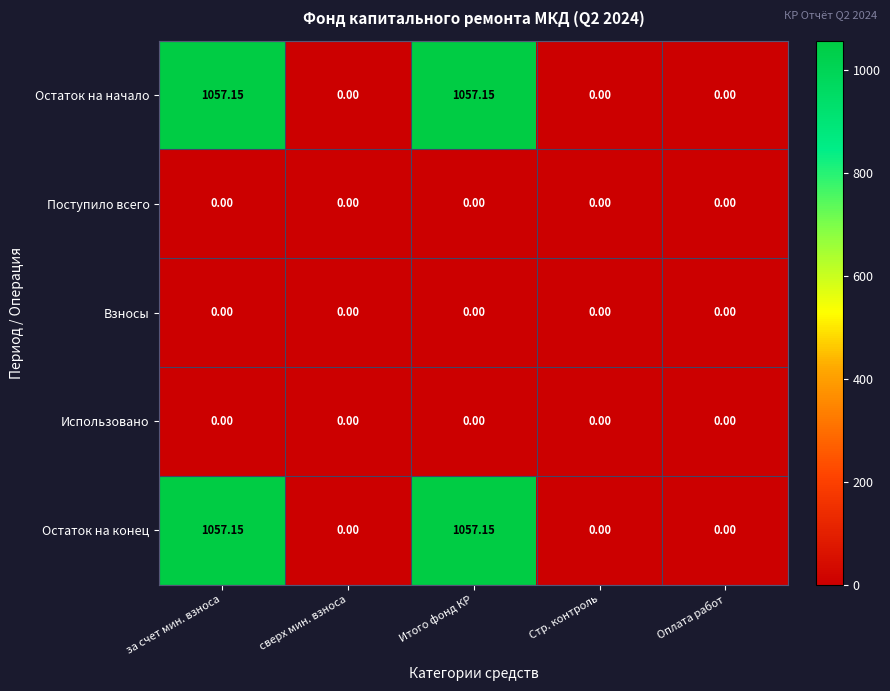

Count the number of categories in the chart.

5